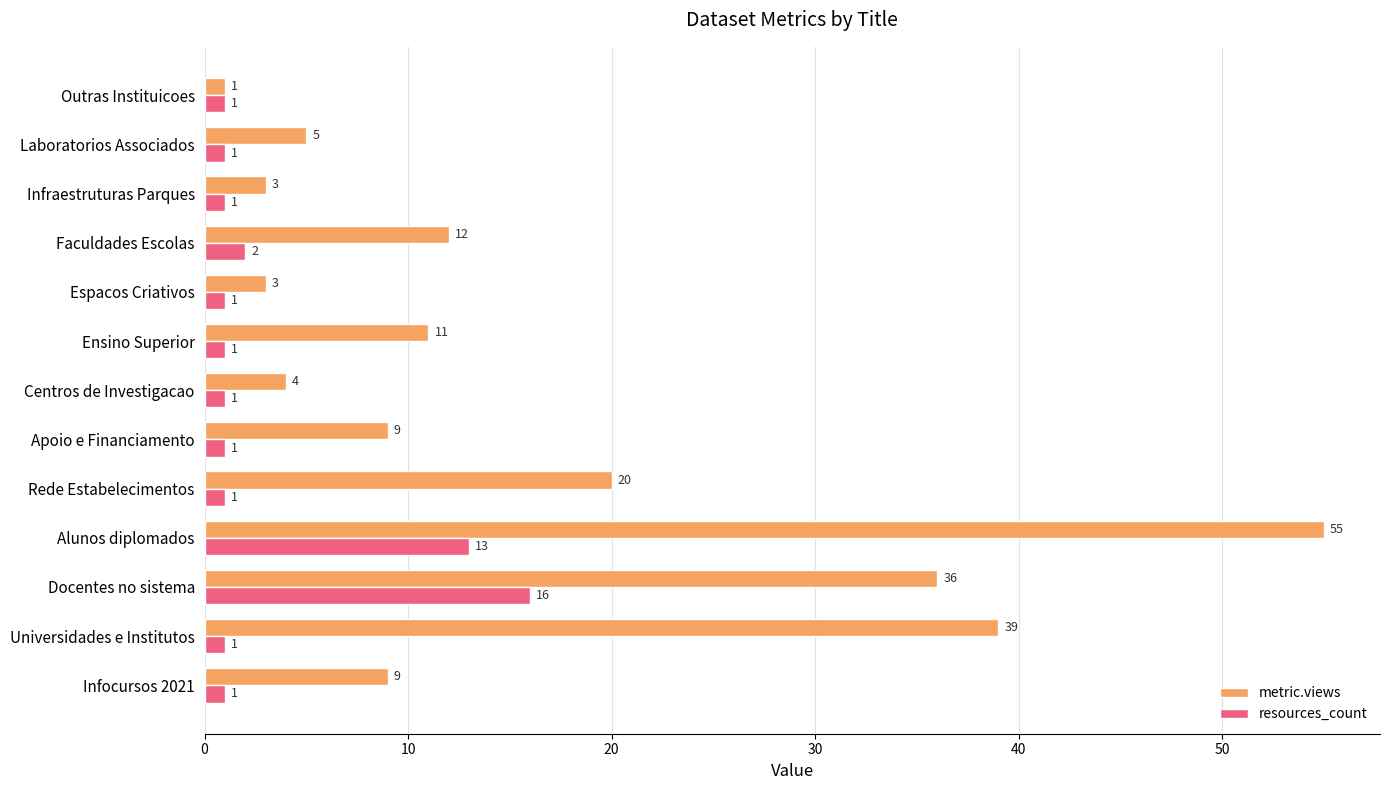

At which category is the sum across all series the highest?

Alunos diplomados